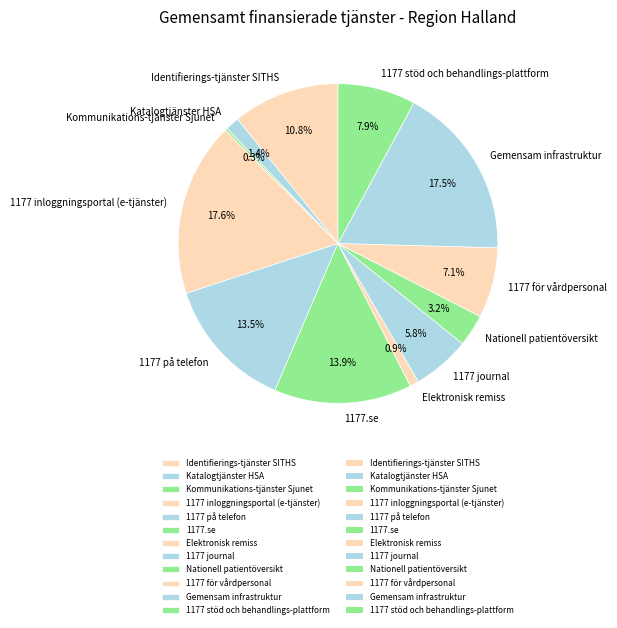

Which has a higher value, 1177 journal or Identifierings-tjänster SITHS?

Identifierings-tjänster SITHS